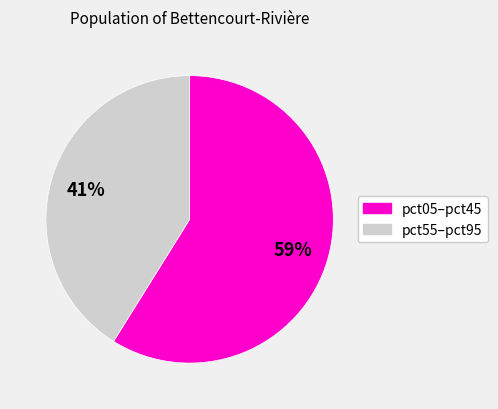

To the nearest percent, what is the difference between the largest and smallest slice percentages?

18%